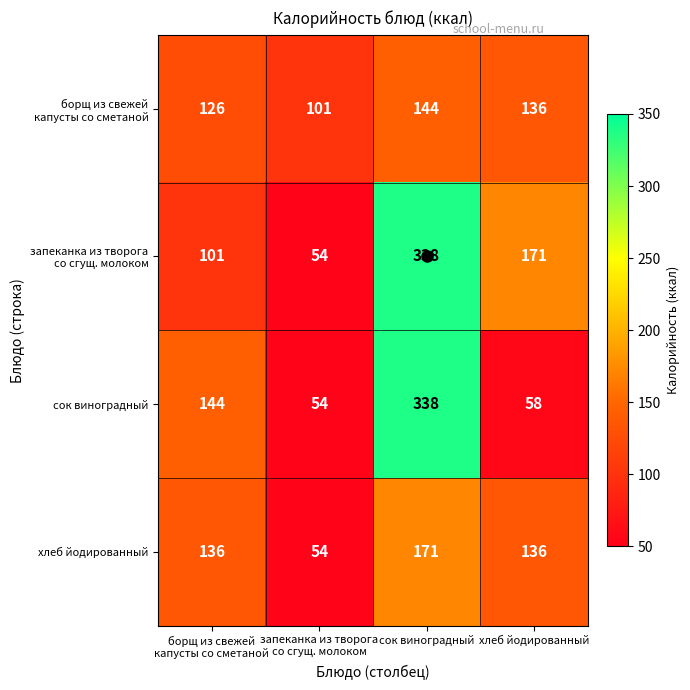

What is the highest value of the сок виноградный series?

338